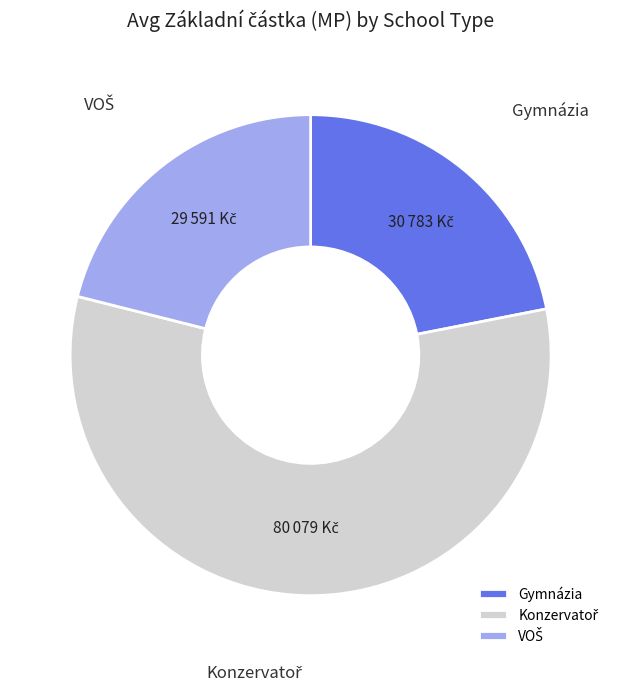

True or false: Gymnázia accounts for 22% of the total.

True